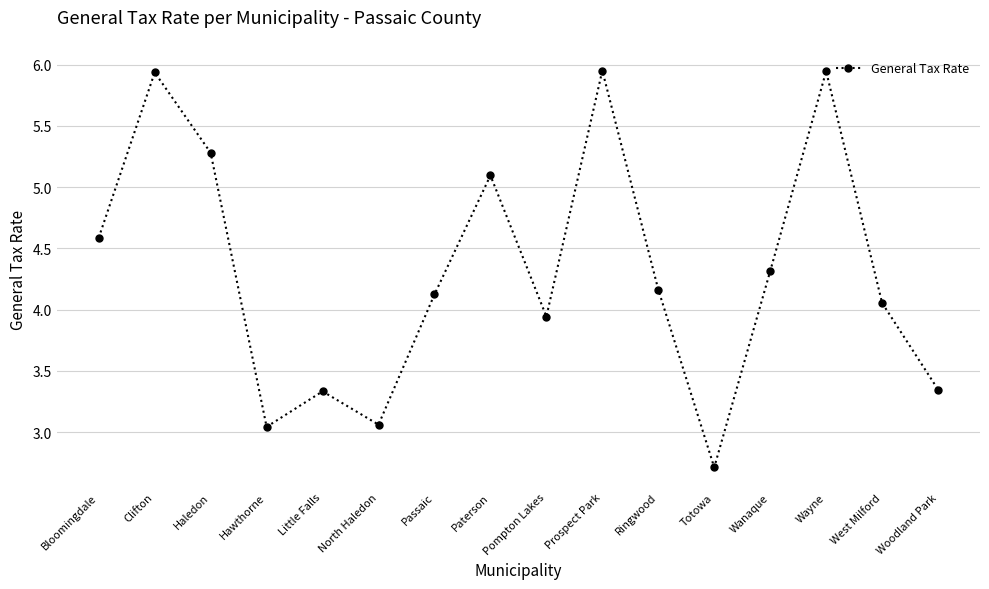

The value at West Milford is 4.1. True or false?

True